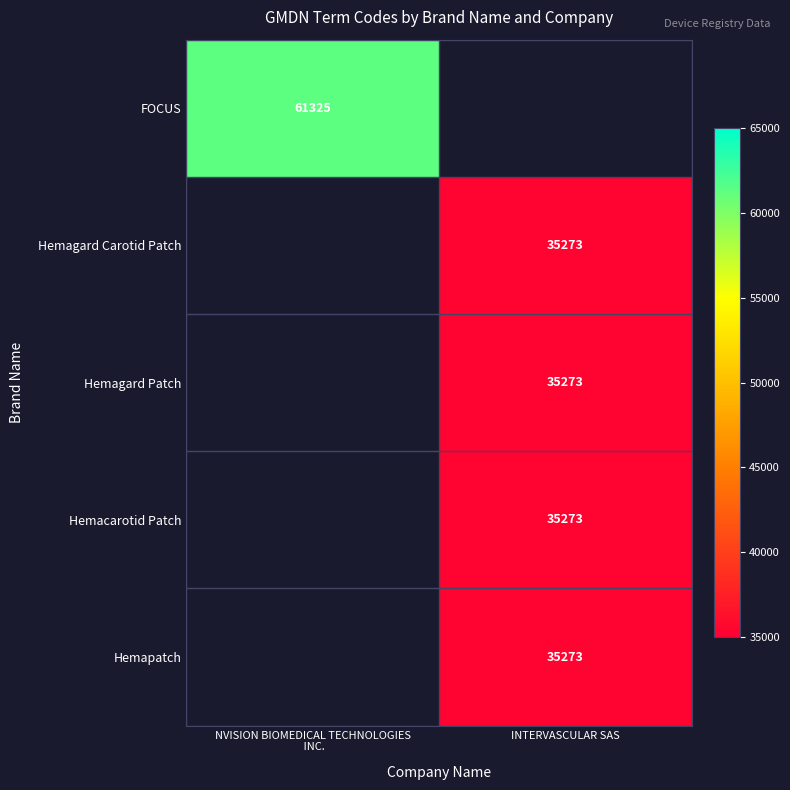

The value of Hemapatch at INTERVASCULAR SAS is 35273. True or false?

True